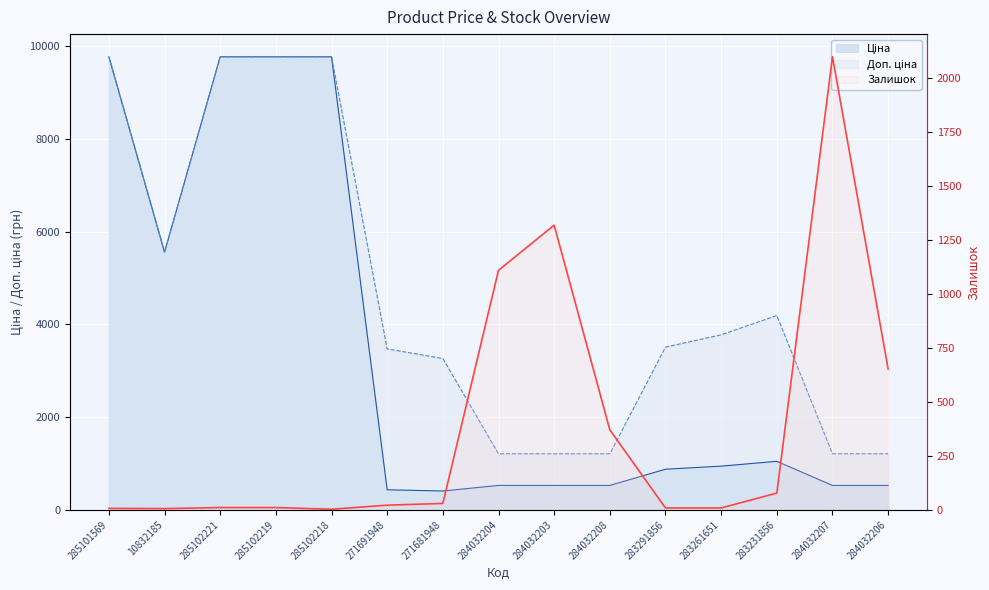

Where is the data nearest to the value 1051?

284032204